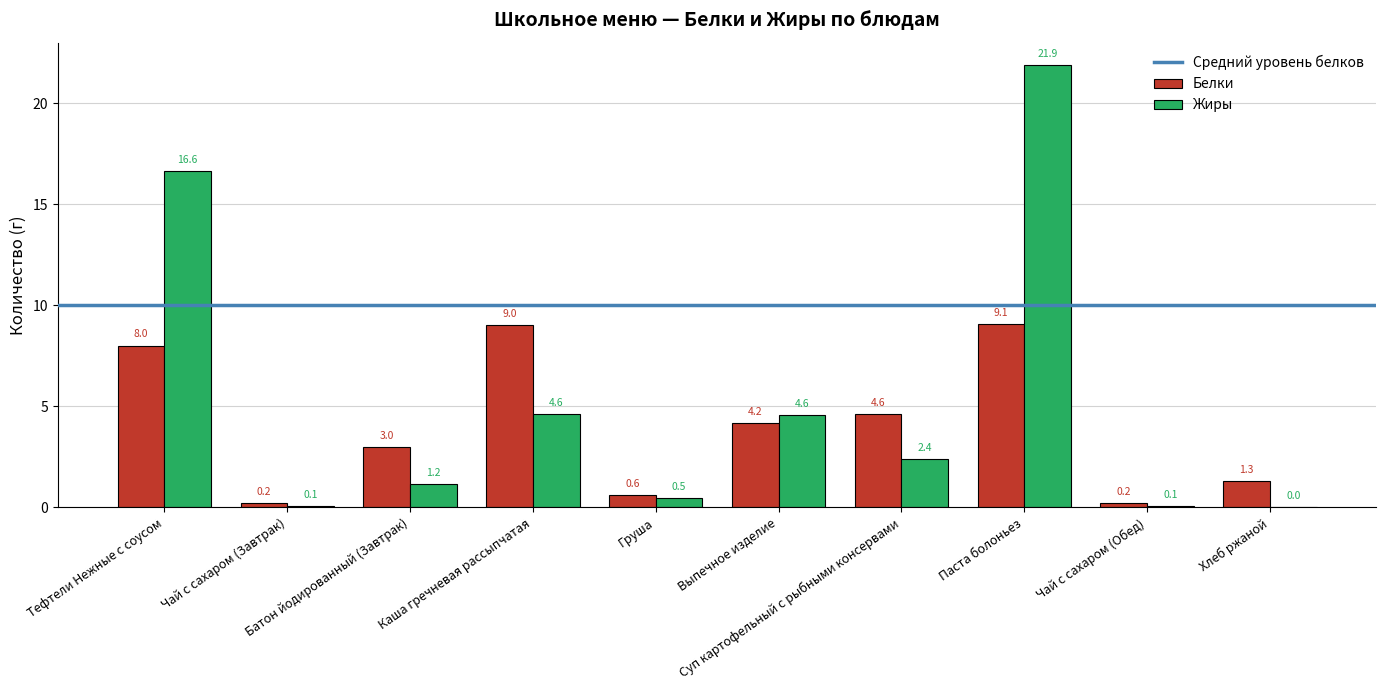

How many values in Жиры are above zero?

9